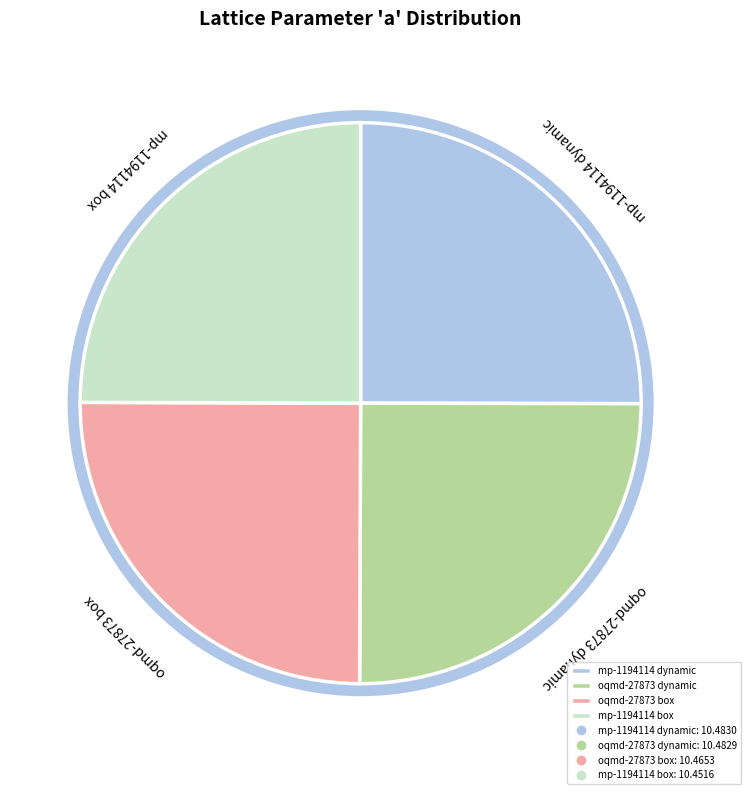

Does mp-1194114 box account for over 50% of the chart?

No